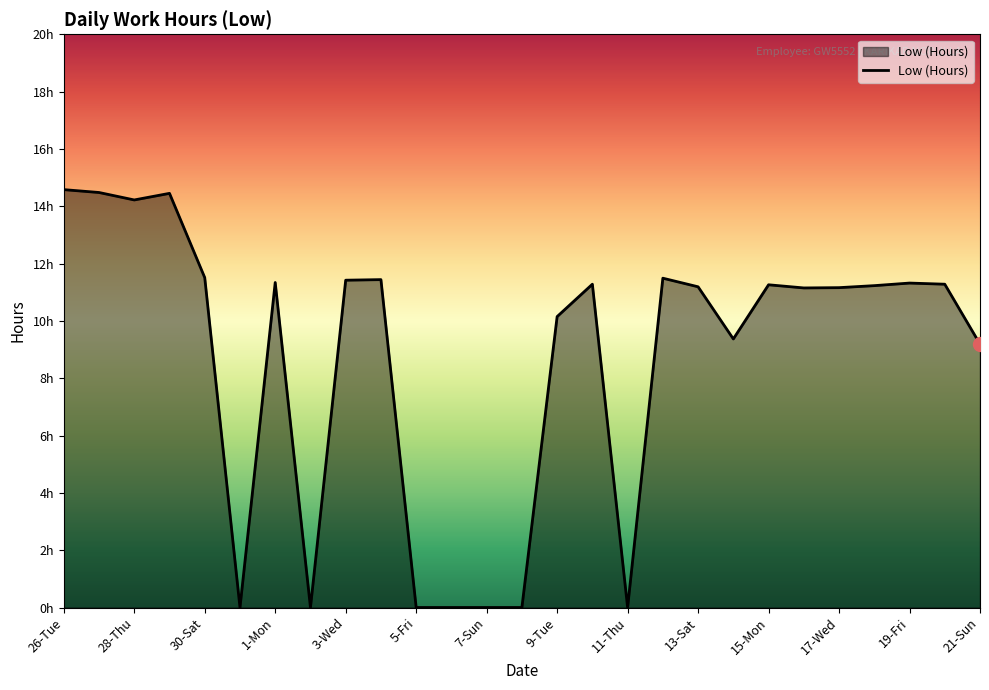

How many points are lower than both their immediate neighbors (excluding endpoints)?

6